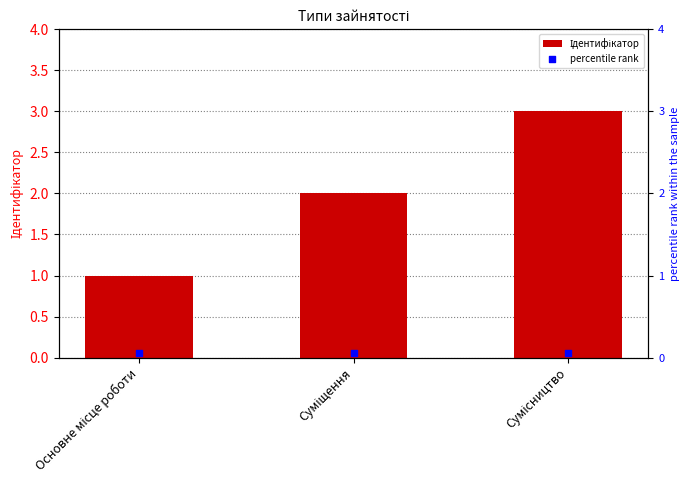

Which series has the largest total across all categories?

Ідентифікатор